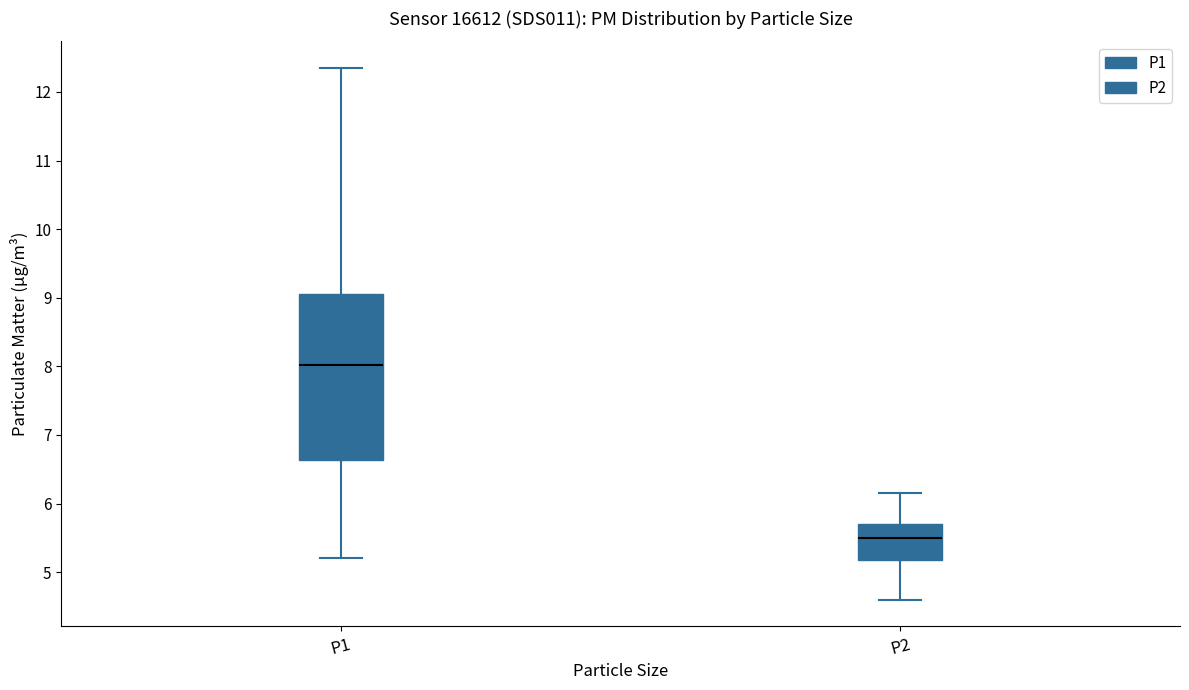

Reading left to right, transcribe this box plot: for each box, give where its median line is, the range the box spans, and where its two whiskers end, as read against the y-axis. The values are not printed on the chart, so give them approximately, as read against the axis.

P1: median 8.0, box 6.6 to 9.1, whiskers 5.2 to 12.4
P2: median 5.5, box 5.2 to 5.7, whiskers 4.6 to 6.2